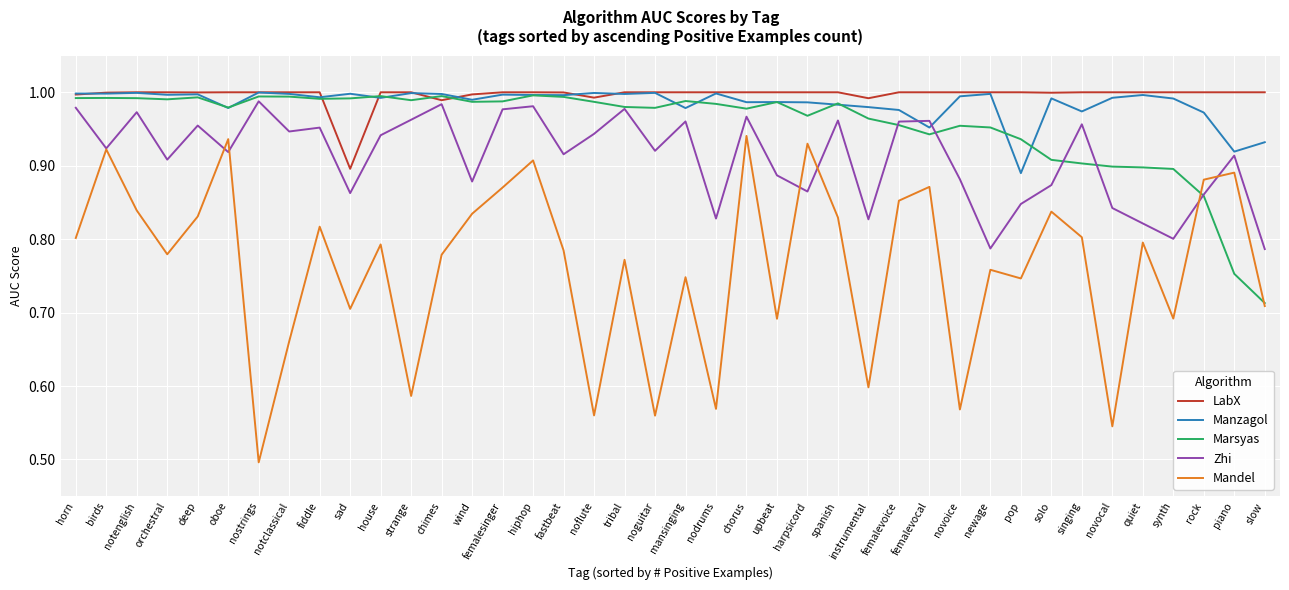

Which category has the lowest value in the Mandel series?

nostrings